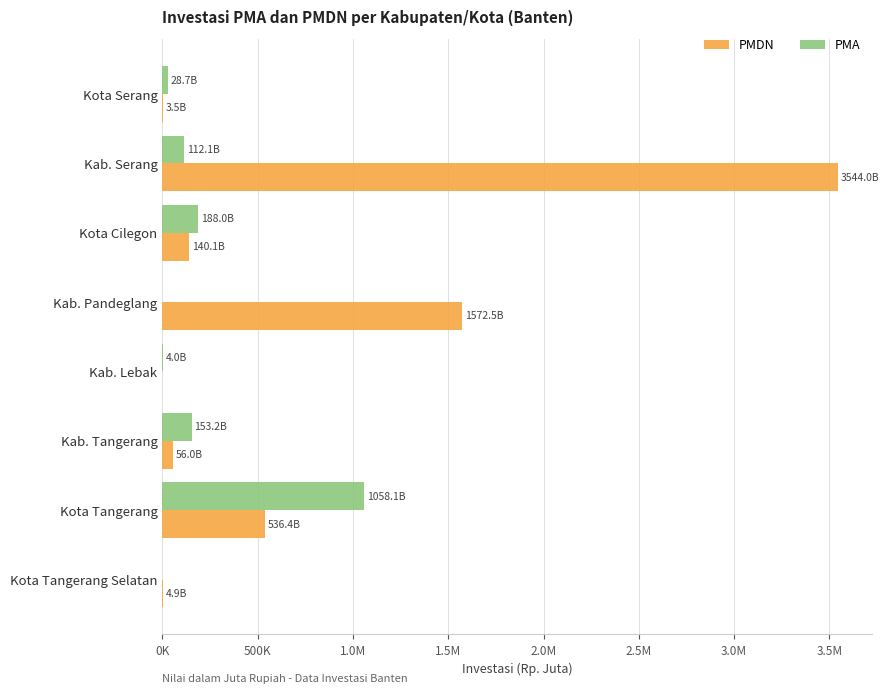

What are all the series names shown in the legend?

PMDN, PMA